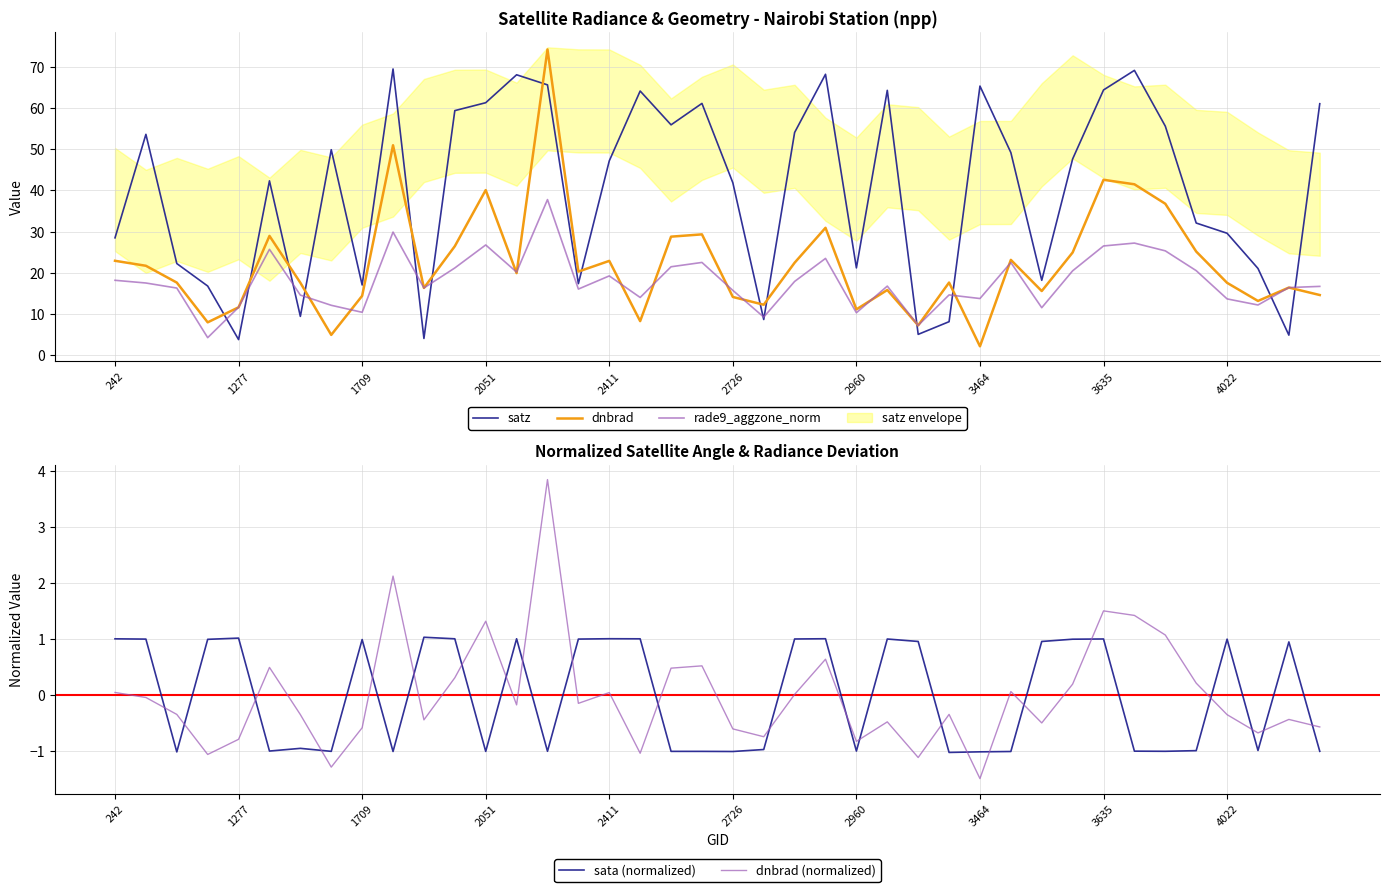

What is the difference between the second highest and minimum values in the sata (normalized) series?

2.0